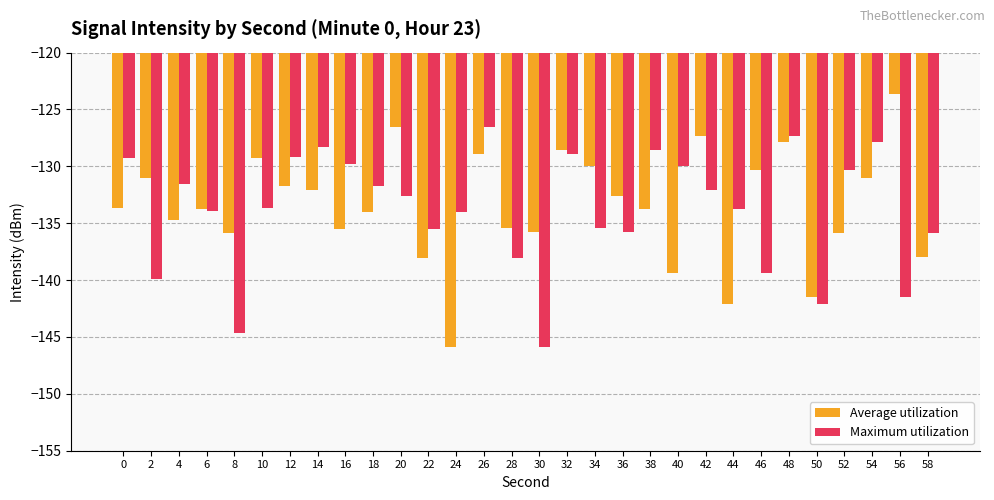

What is the difference between the Average utilization values at 22 and 28?

2.7